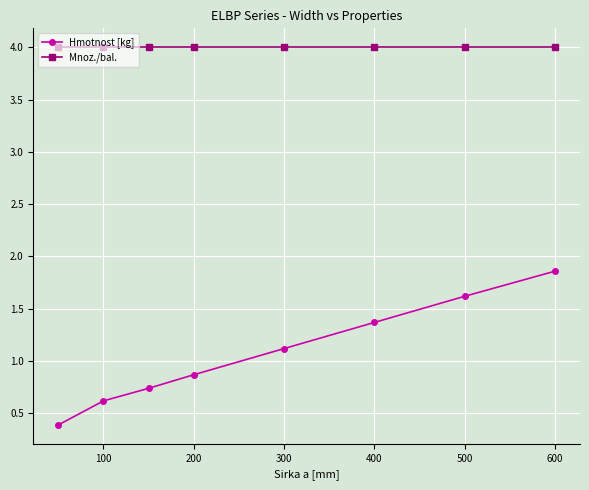

True or false: Hmotnost [kg] and Mnoz./bal. intersect in this chart.

False